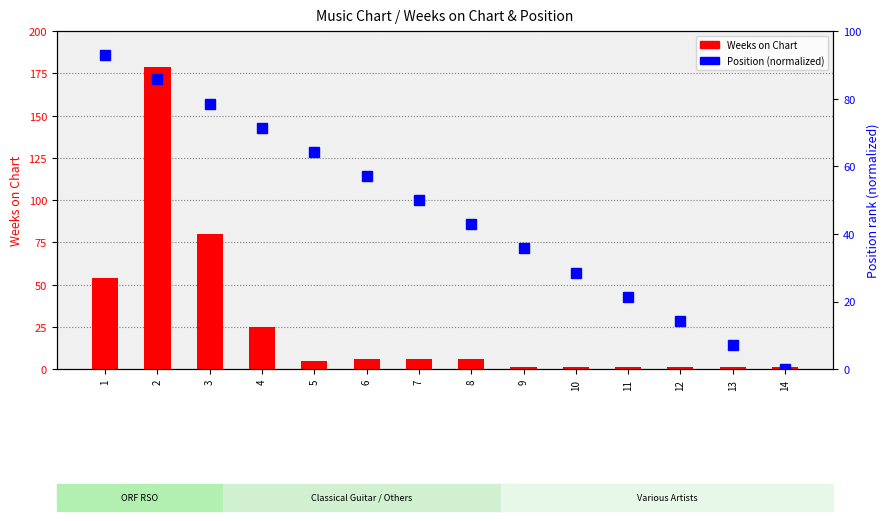

What is the difference between the Weeks on Chart values at 9 and 1?

53.0